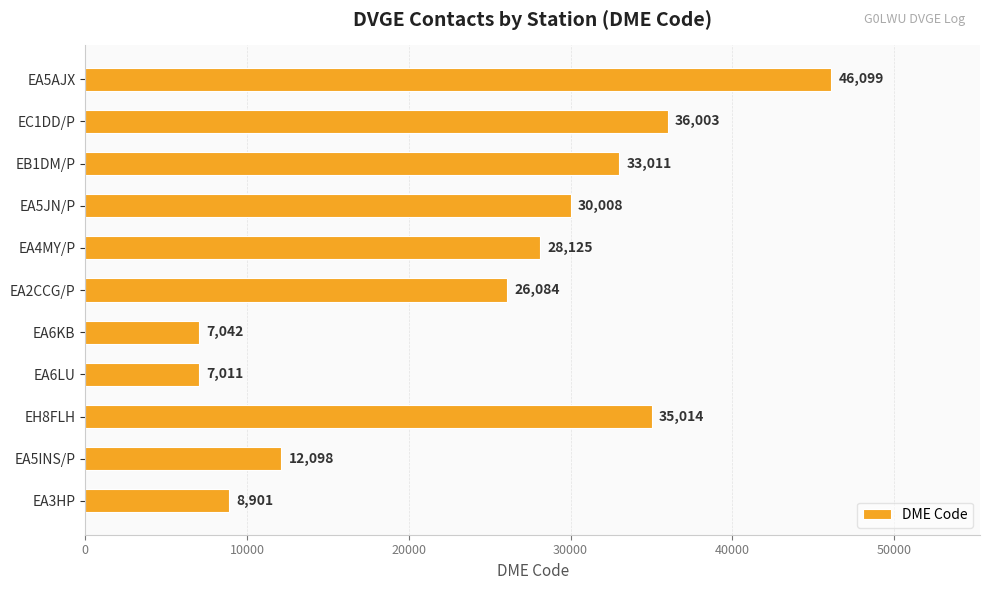

True or false: the data shows 33011 at EB1DM/P.

True